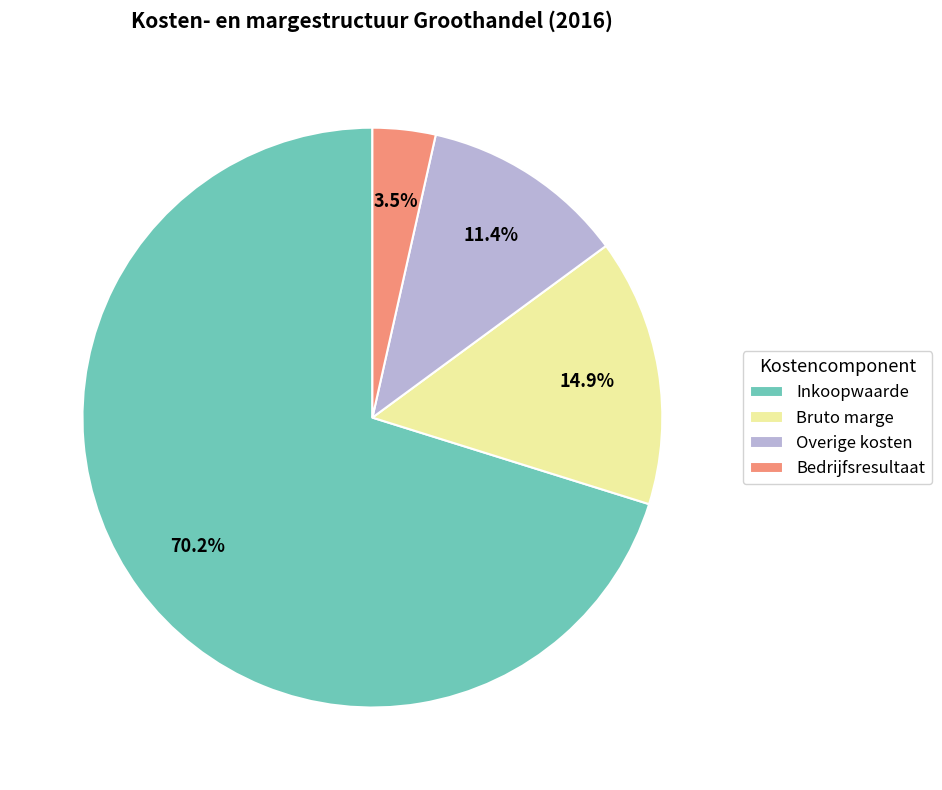

Between Bruto marge and Overige kosten, which is larger?

Bruto marge